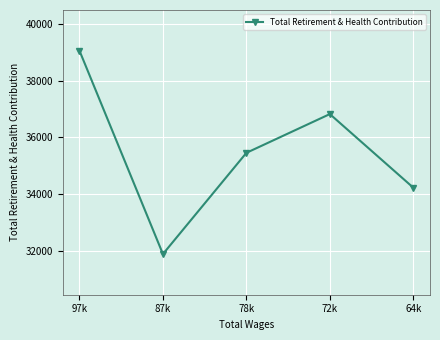

How many series are shown in this chart?

1